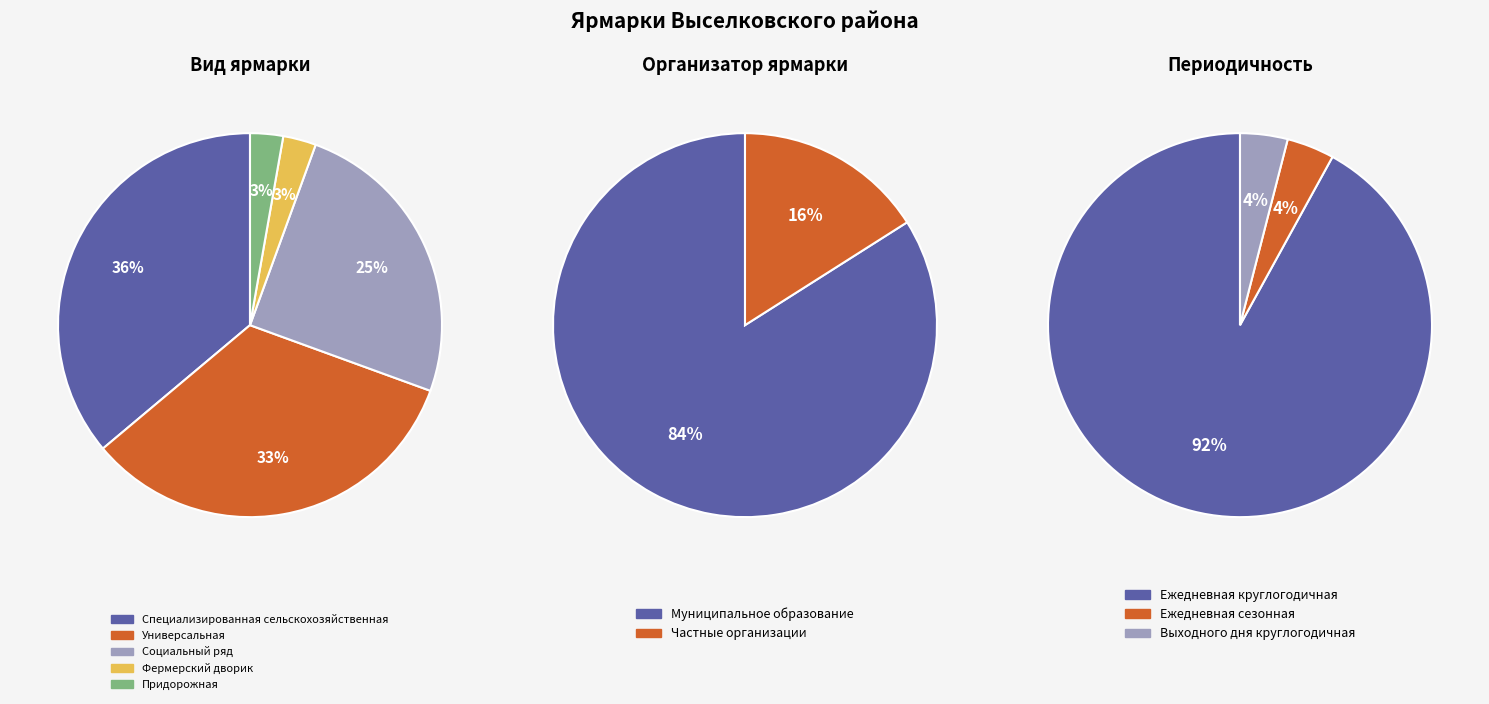

Approximately how many times larger is the value at Специализированная сельскохозяйственная compared to Социальный ряд?

1.4